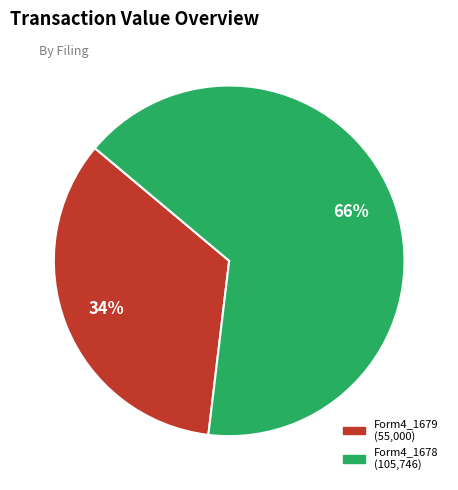

Count the number of slices in the pie.

2